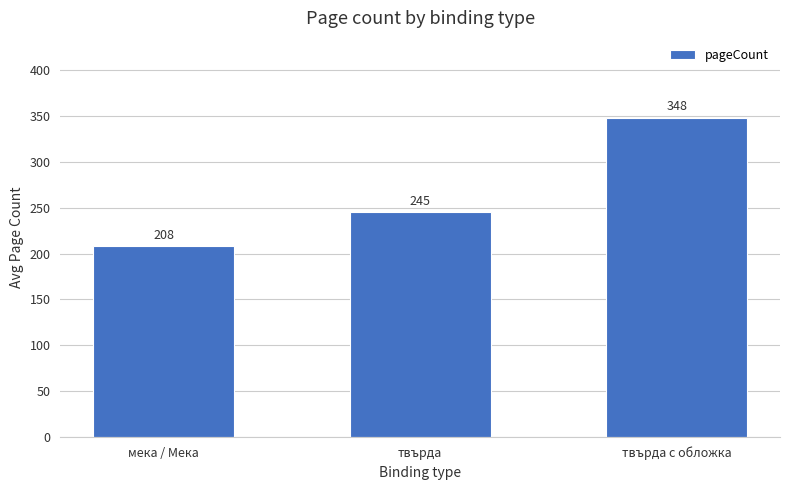

Is it true that the value at твърда is 245?

True